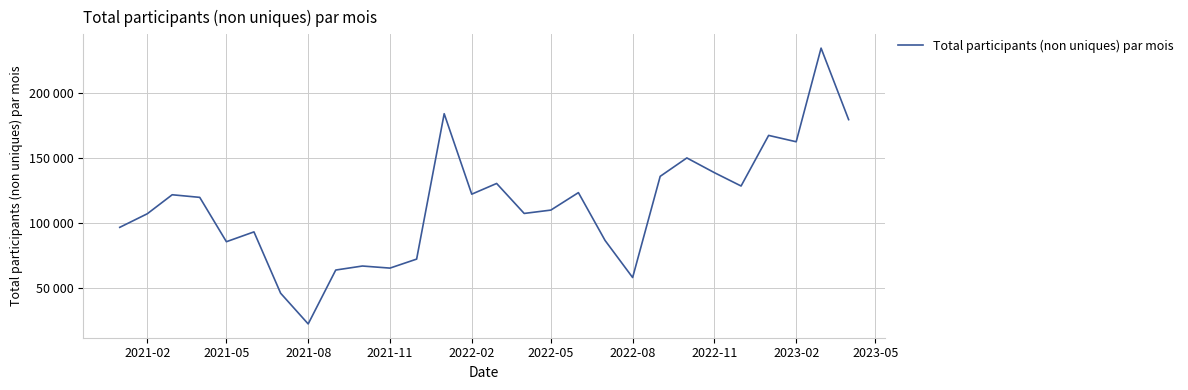

Does the chart display data point markers on the line(s)?

No